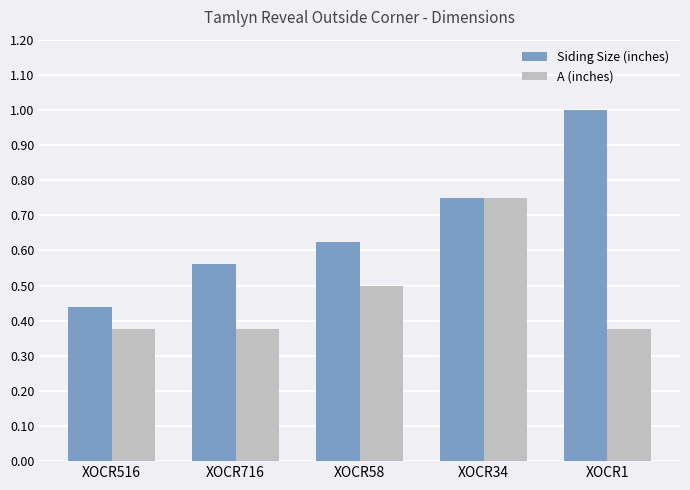

Is the value of A (inches) at XOCR716 greater than the value of Siding Size (inches) at XOCR58?

No